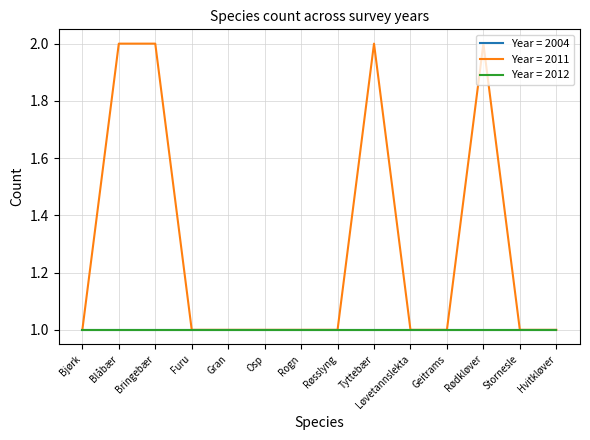

Reading right to left, what are all the values shown in this chart?

2004: 1	1	1	1	1	1	1	1	1	1	1	1	1	1
2011: 1	1	2	1	1	2	1	1	1	1	1	2	2	1
2012: 1	1	1	1	1	1	1	1	1	1	1	1	1	1